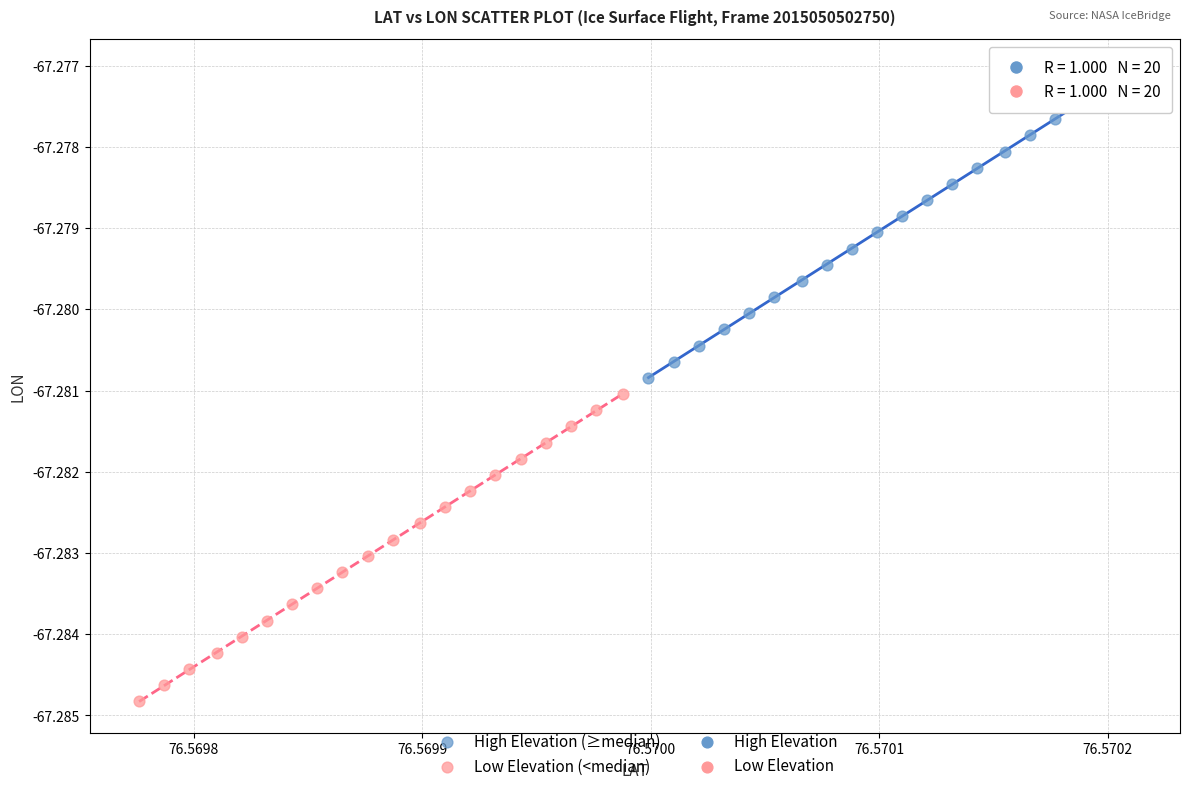

Which series contains the lowest Y value?

Low Elevation (<median)